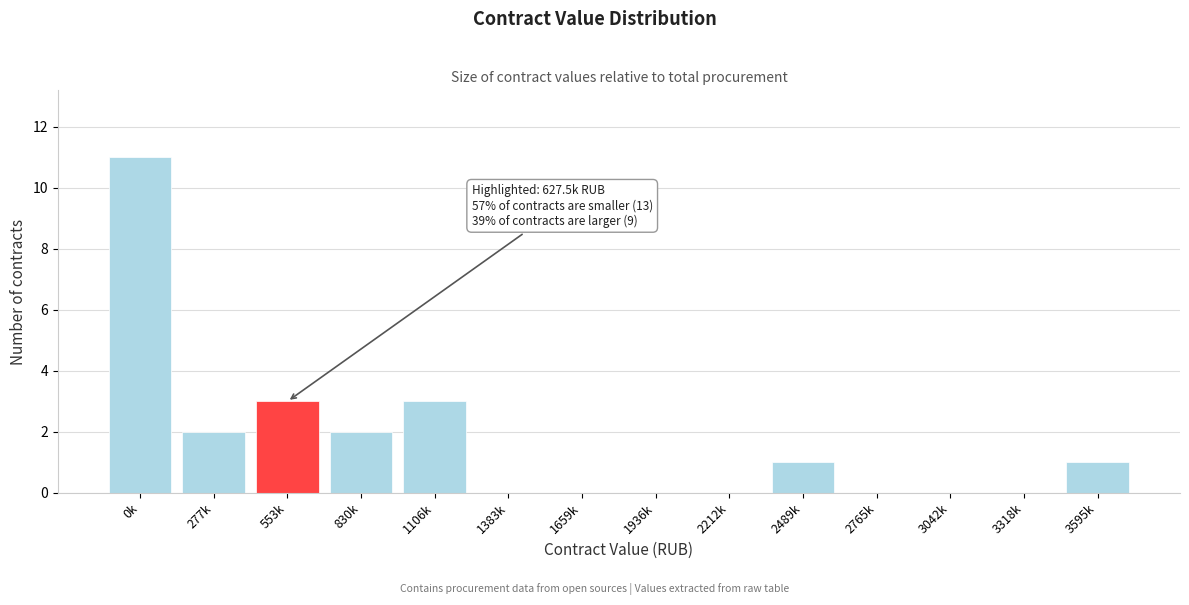

Reading right to left, extract all data points from this chart.

3595k=1	3318k=0	3042k=0	2765k=0	2489k=1	2212k=0	1936k=0	1659k=0	1383k=0	1106k=3	830k=2	553k=3	277k=2	0k=11